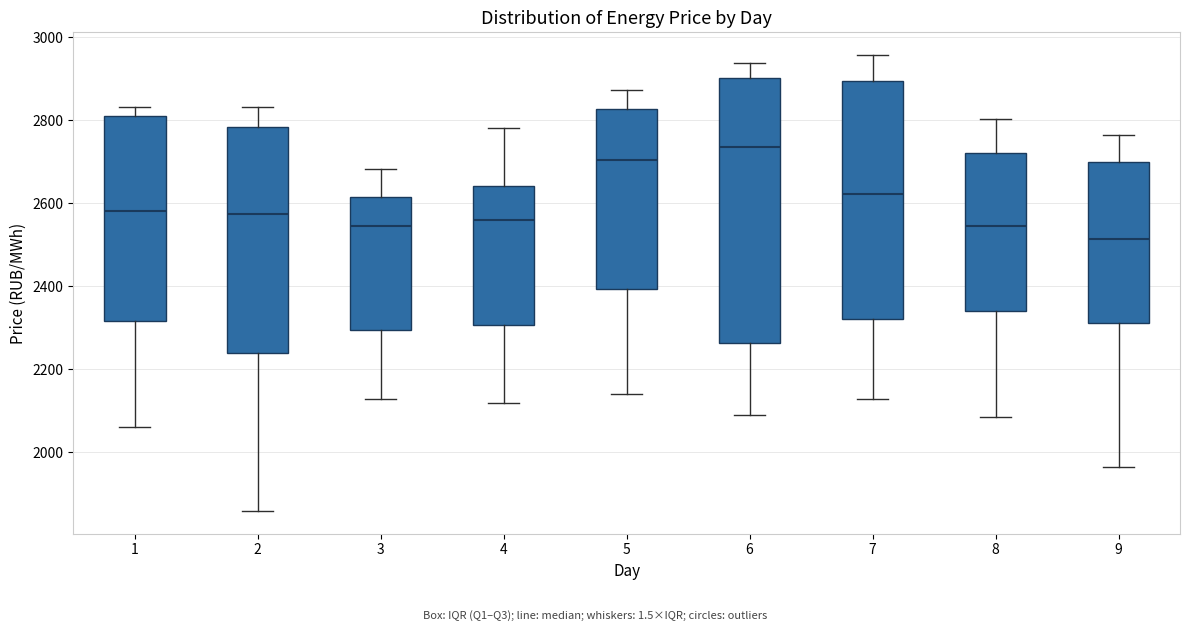

Which box has the lowest median line?

9